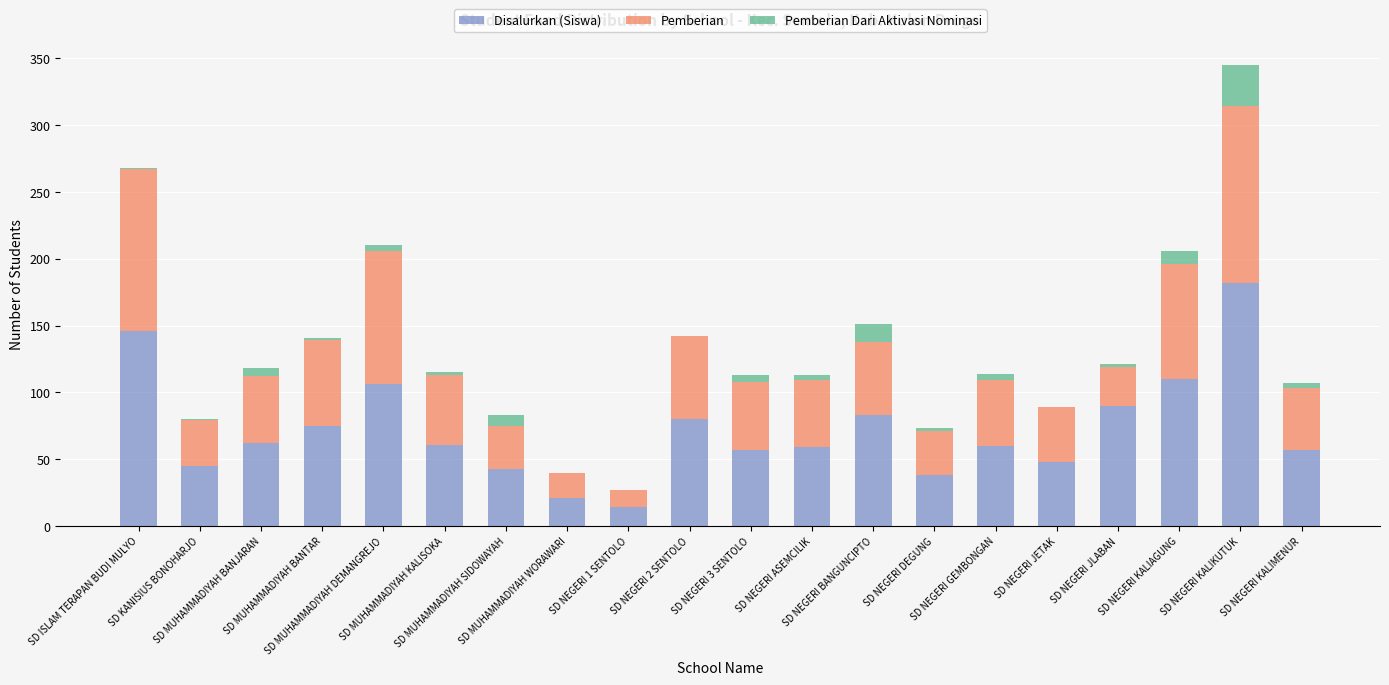

What is the highest value of the Disalurkan (Siswa) series?

182